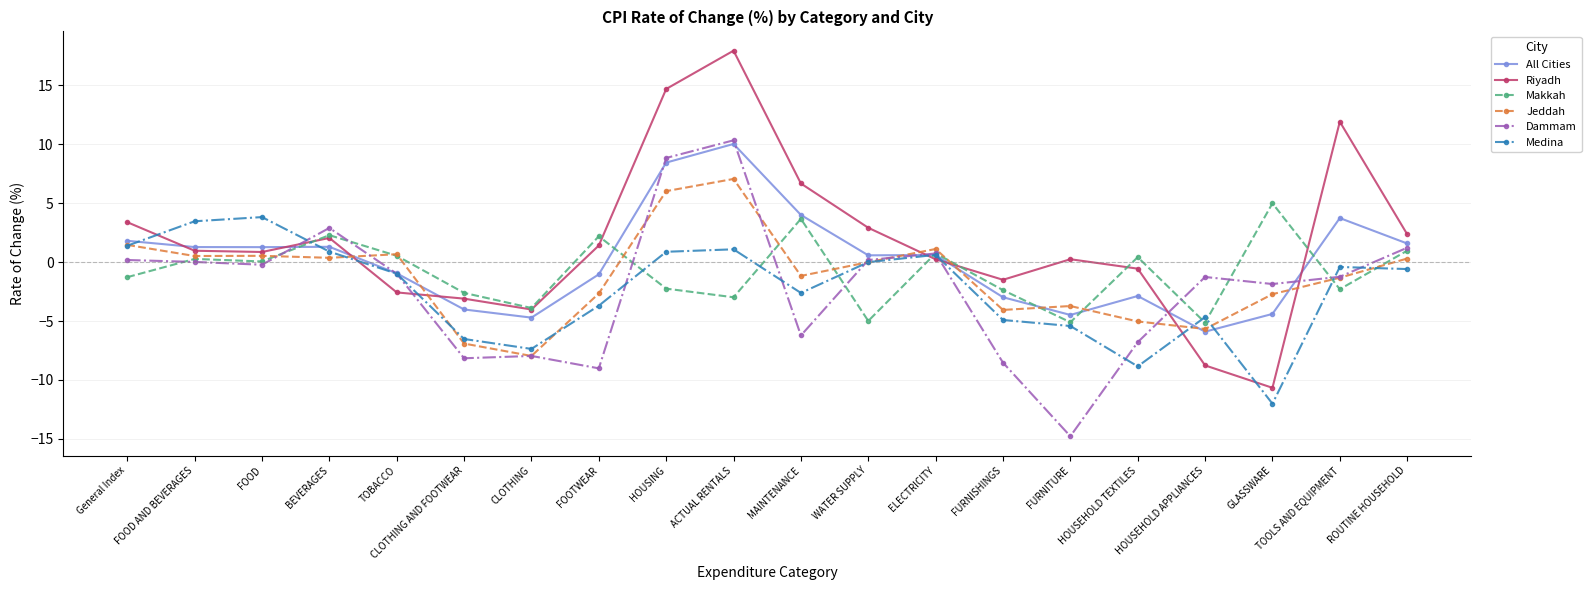

How many positive values does the All Cities series have?

11